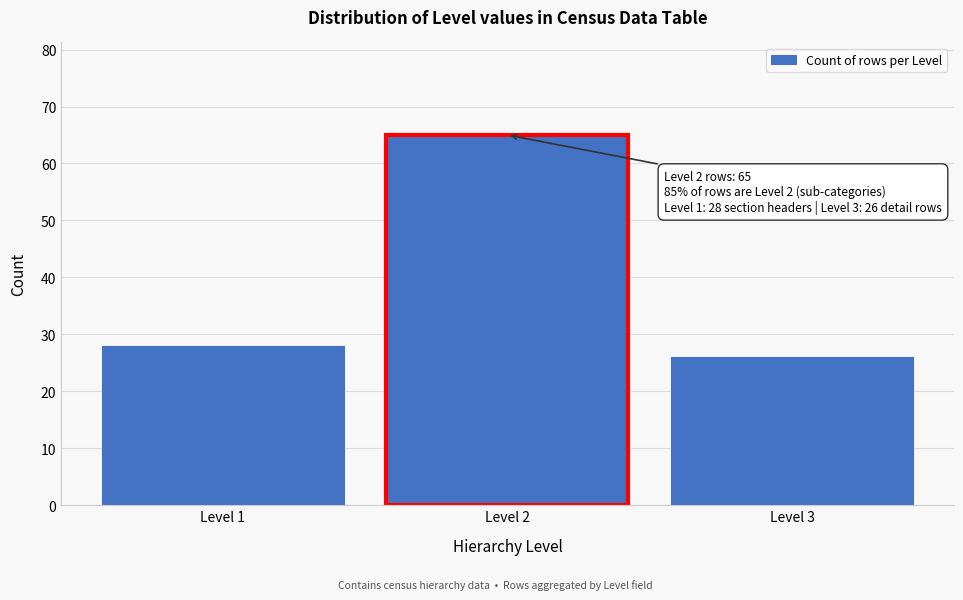

Reading right to left, what are all the values shown in this chart?

26	65	28